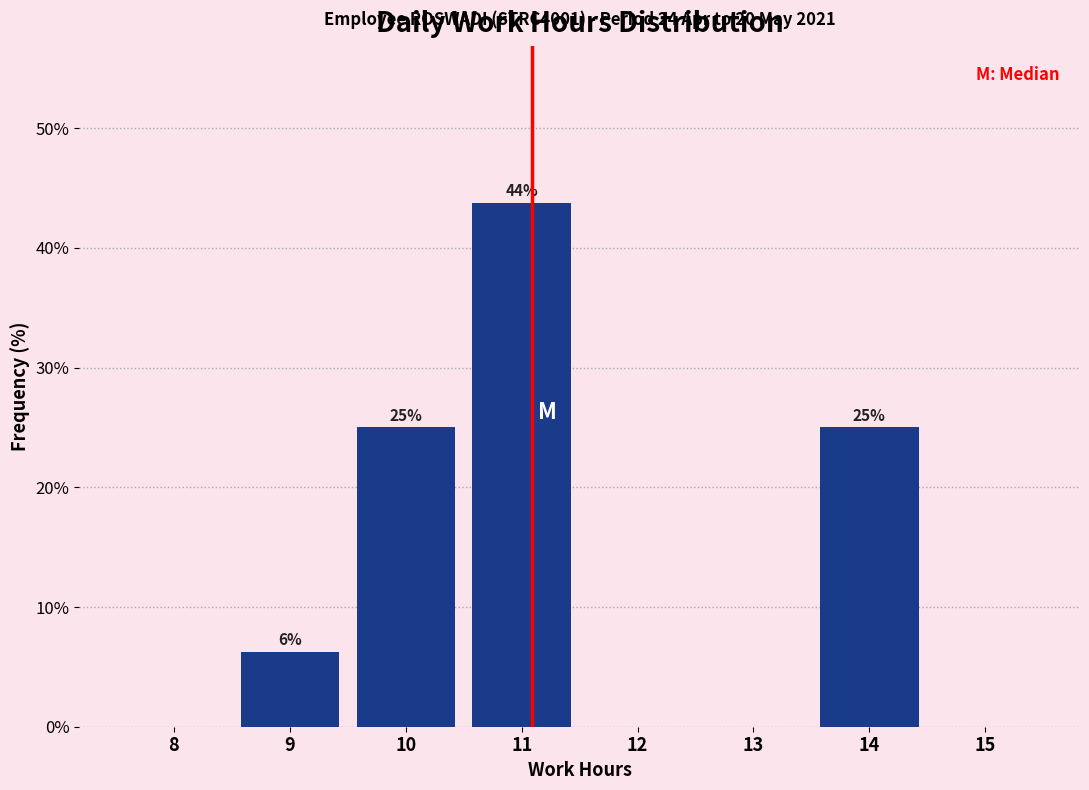

Where does the data first go above 6?

9